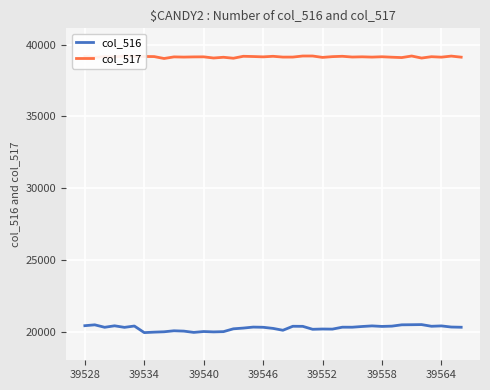

What is the sum of the col_516 values at 10 and 13?

40050